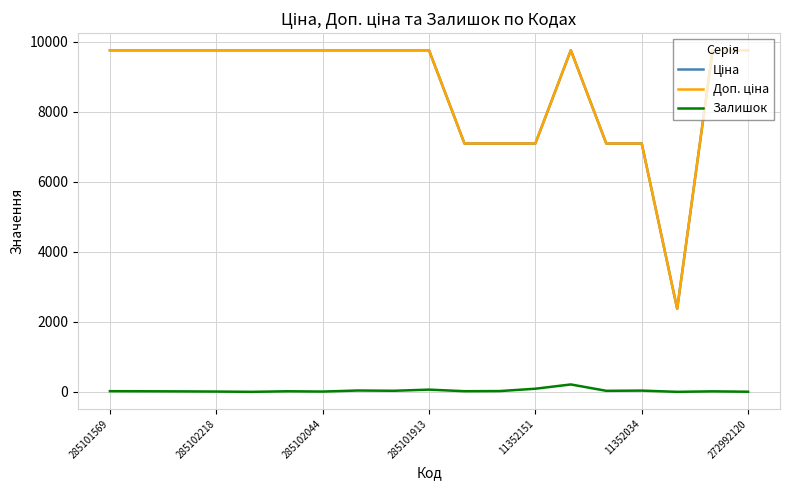

What is the greatest value displayed?

9764.4